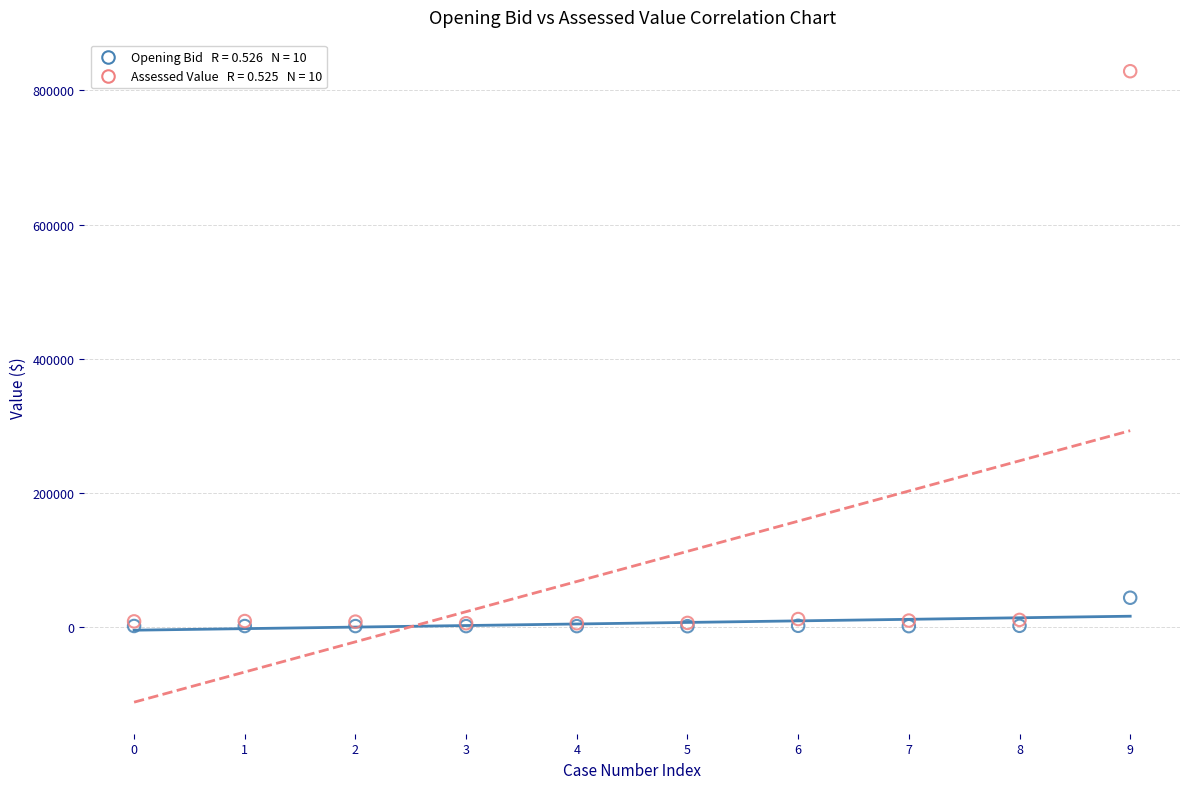

Across all series, what Y value is closest to 415142?

44027.6